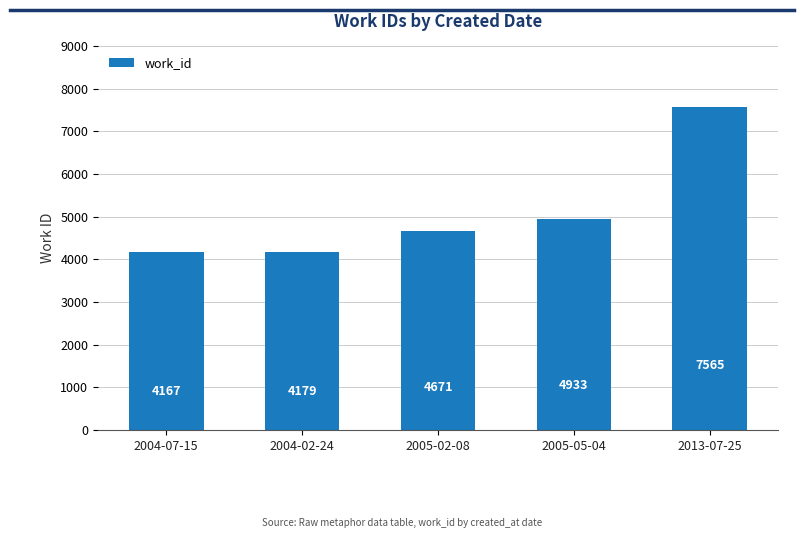

At which label is the value closest to 5866?

2005-05-04